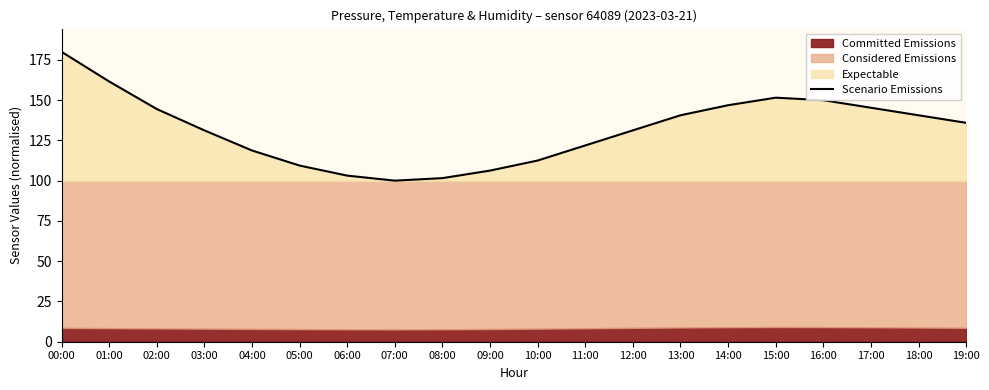

Reading right to left, extract all data points from this chart.

135.9	140.6	145.3	149.9	151.5	146.8	140.6	131.2	121.9	112.5	106.2	101.6	100.0	103.1	109.4	118.7	131.2	144.5	161.6	180.0